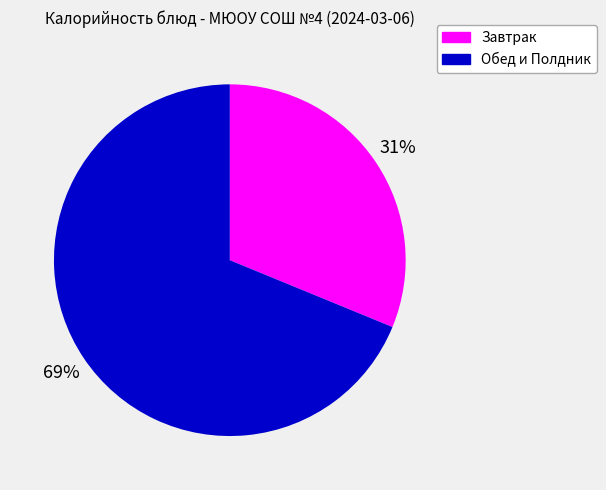

How many segments does this pie chart have?

2